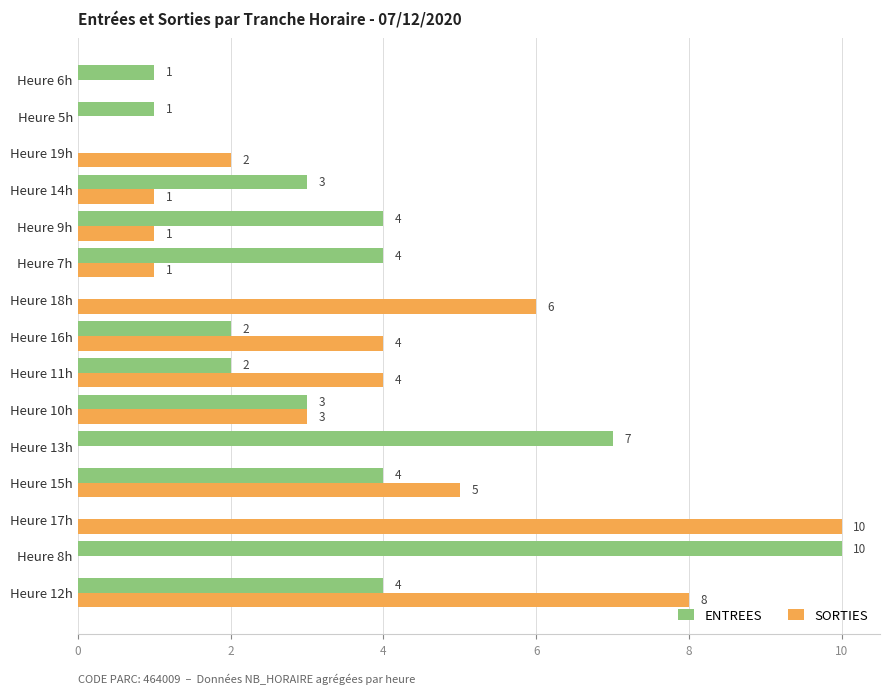

How many SORTIES values are between 0 and 5?

12